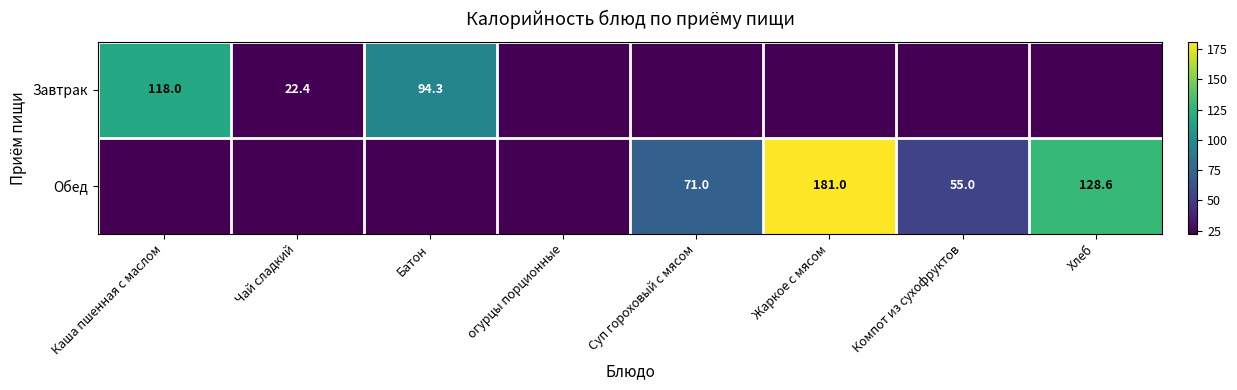

True or false: Завтрак has a value of 172.7 at Каша пшенная с маслом.

False